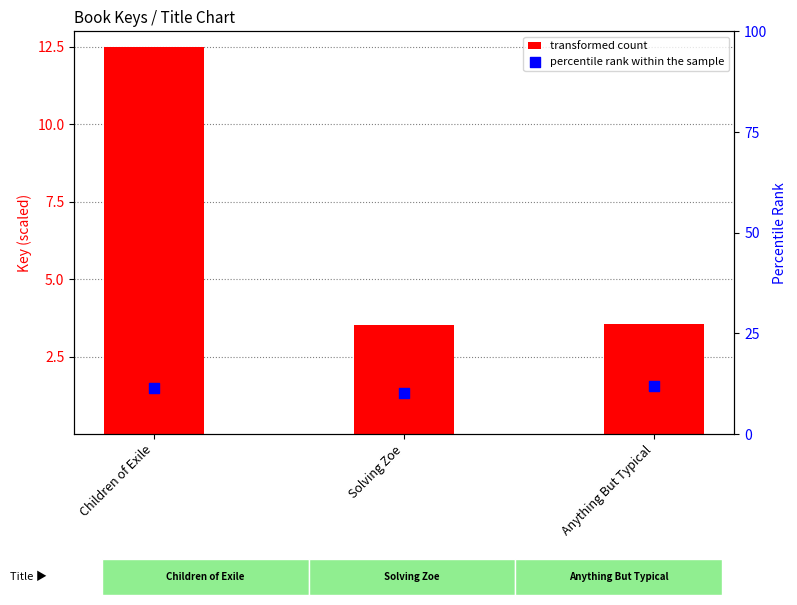

Is the value of percentile rank within the sample at Children of Exile greater than the value of transformed count at Solving Zoe?

Yes